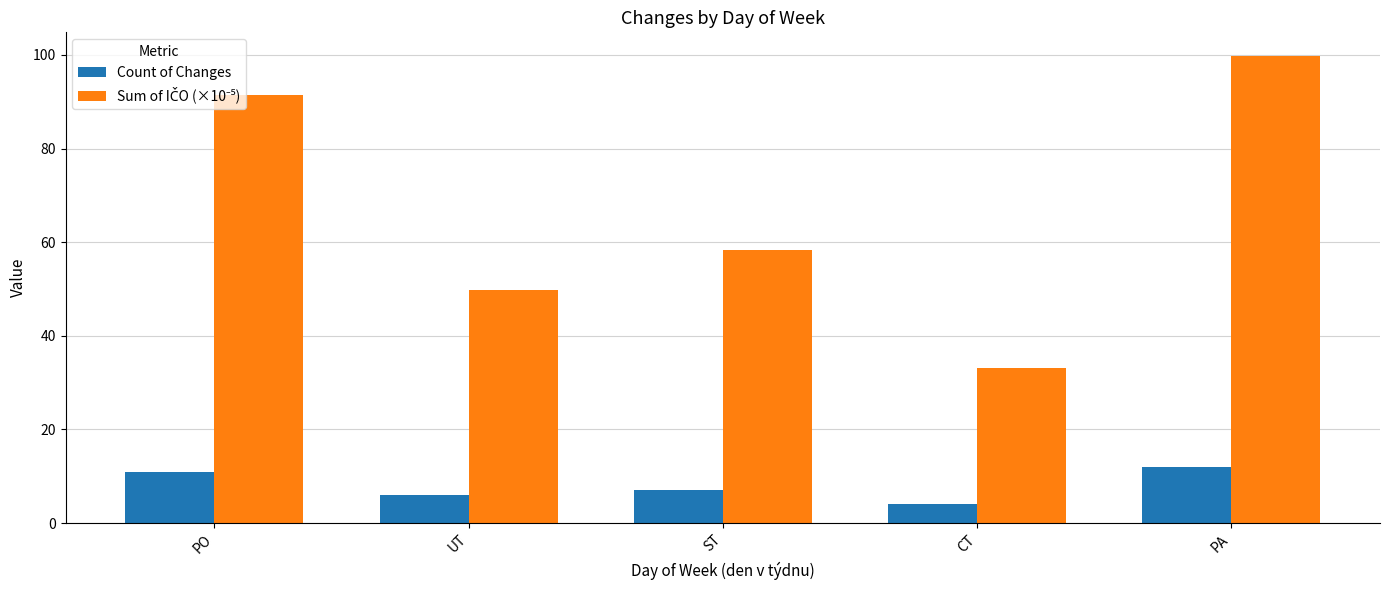

What is the difference between the highest and lowest values at CT?

29.2